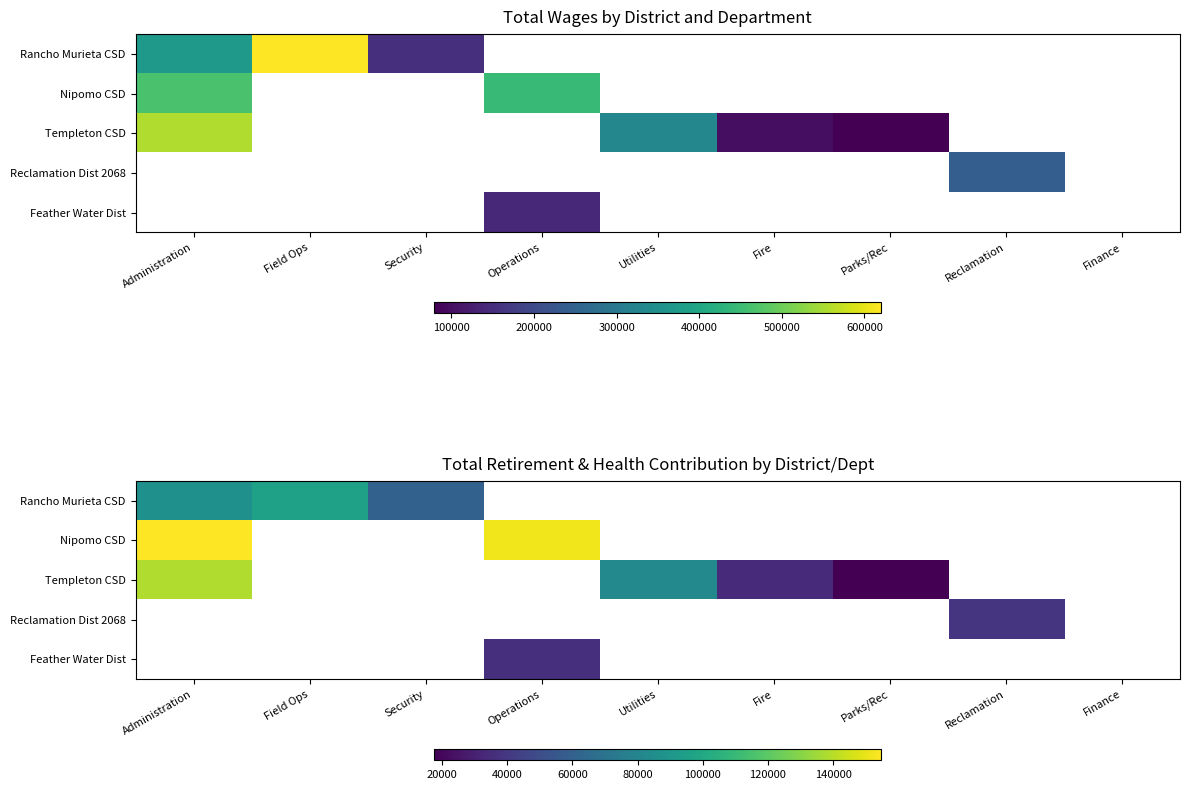

How many values in Rancho Murieta CSD are above zero?

3